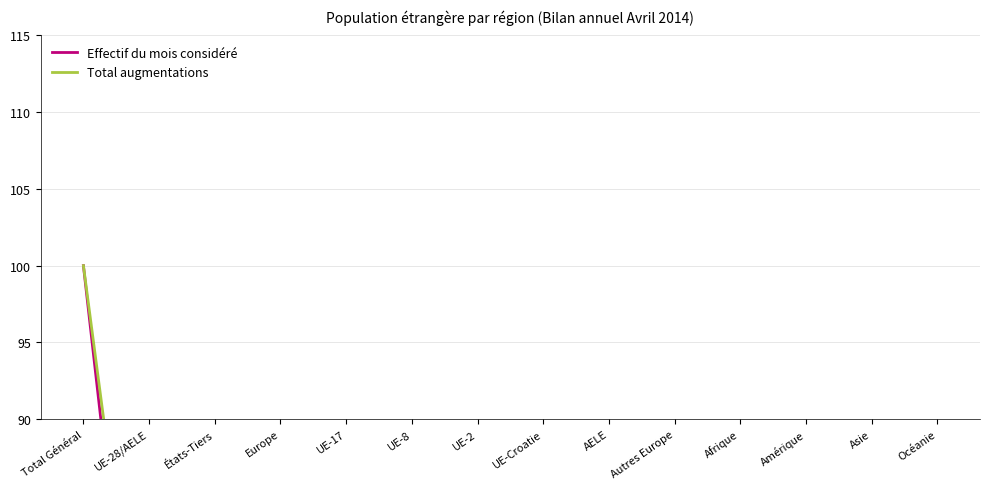

How many lines are shown in the chart?

2